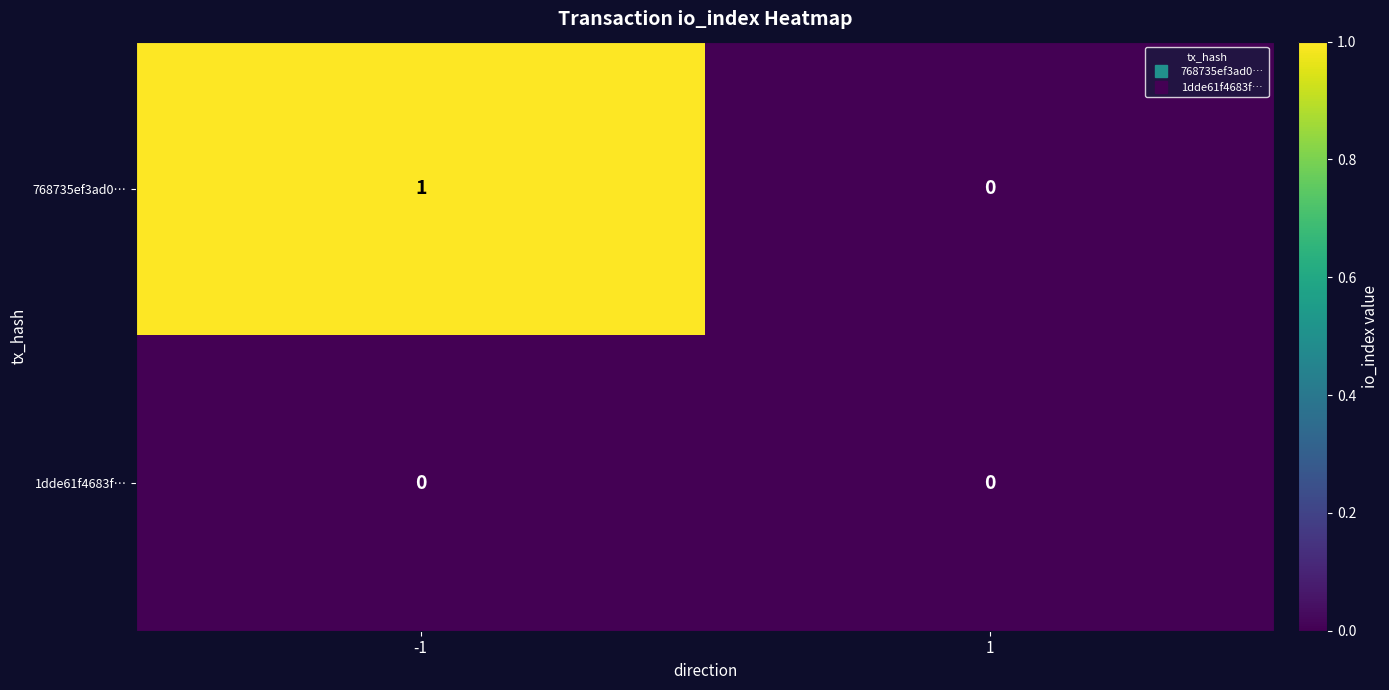

Rank the series by their maximum value, from lowest to highest.

1dde61f4683f…, 768735ef3ad0…